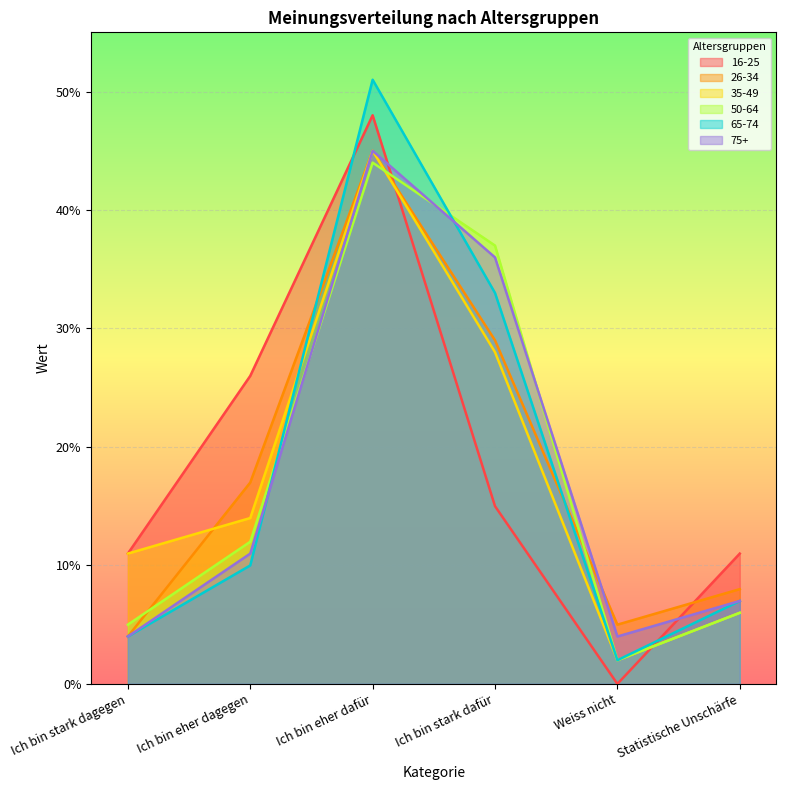

What is the sum of all 50-64 values?

106